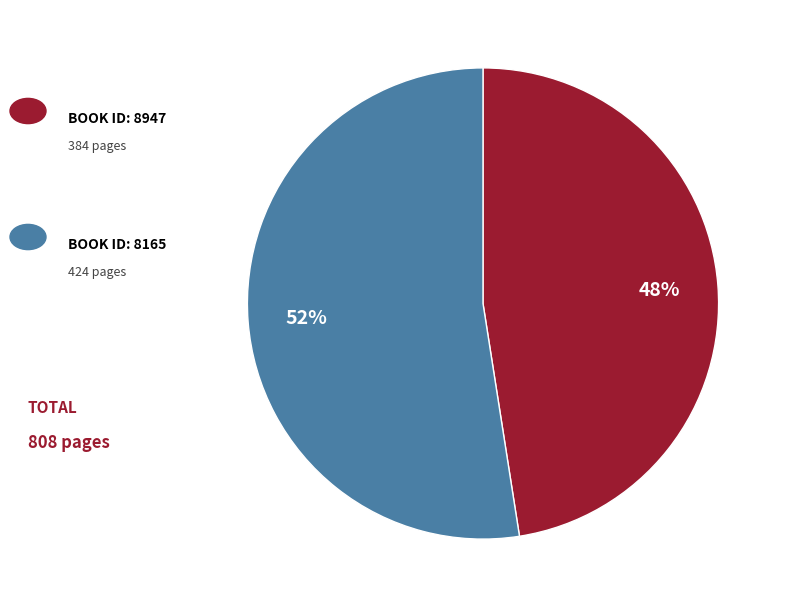

Does any single category account for the majority?

Yes